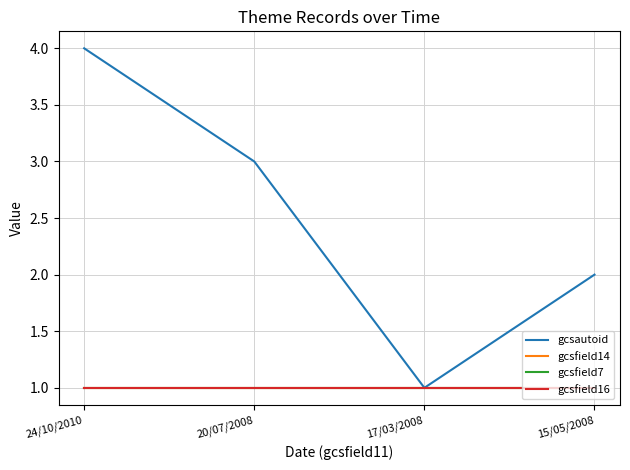

At which label does gcsautoid reach its minimum?

17/03/2008